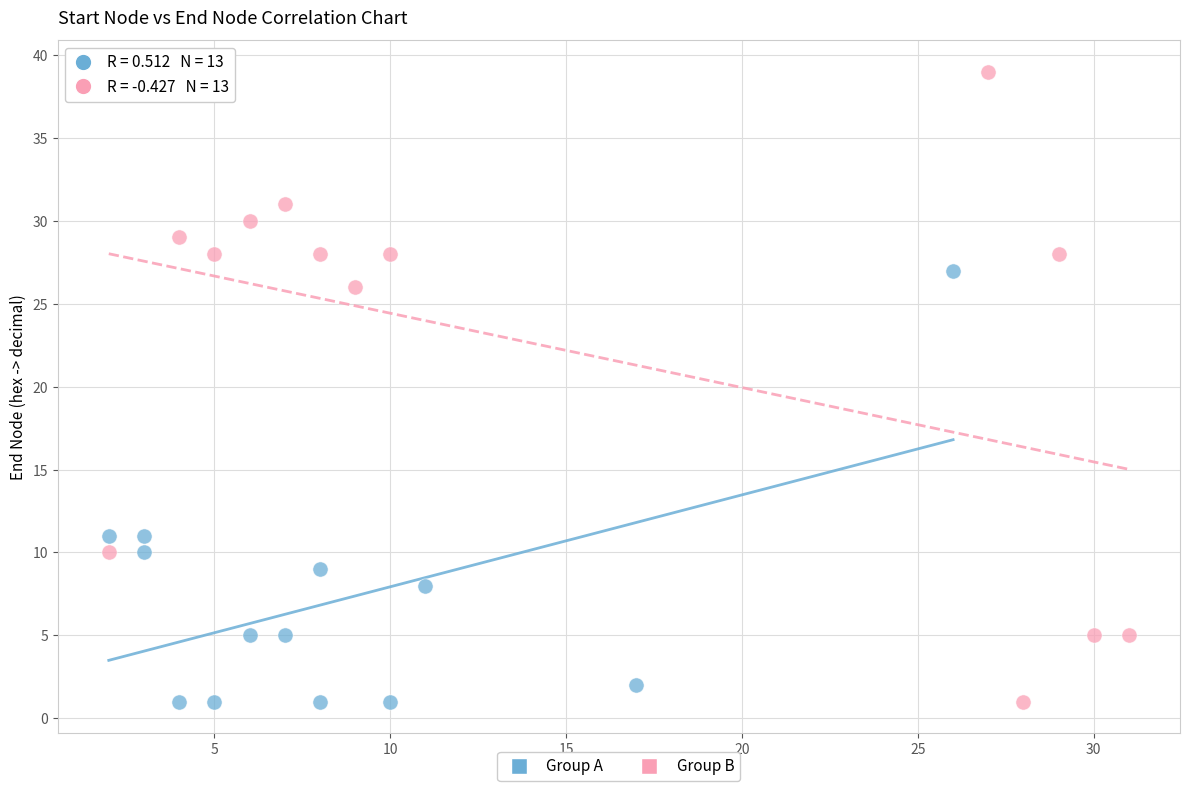

Which series has the largest Y range (max minus min)?

Group B